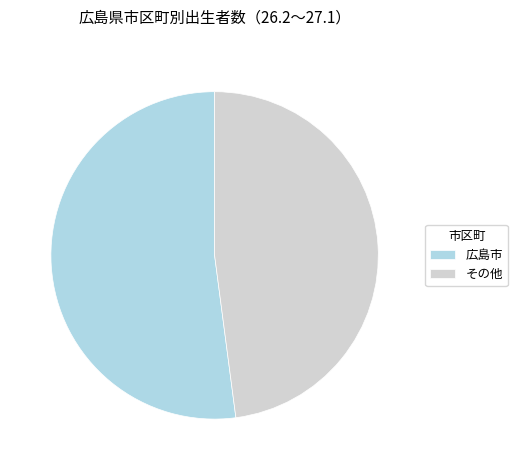

Count the number of slices in the pie.

2